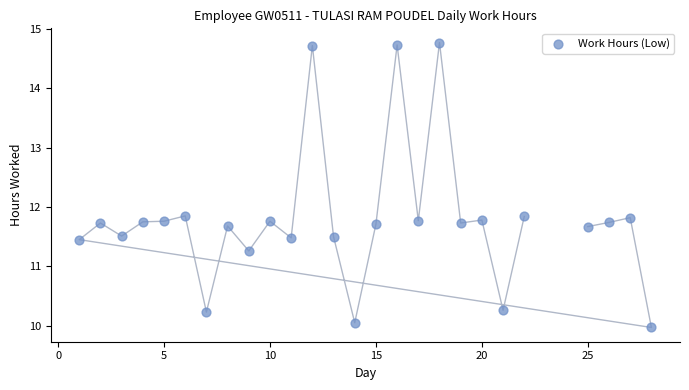

What is the range of Y values (max minus min)?

4.8